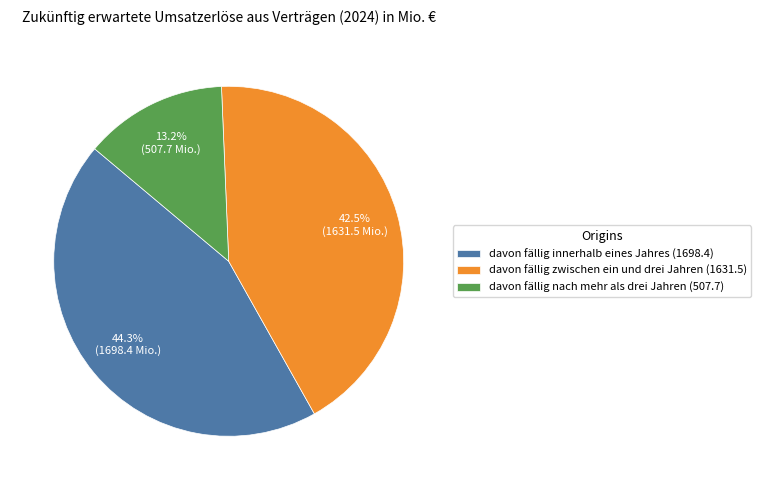

What is the smallest slice in the pie chart?

davon fällig nach mehr als drei Jahren